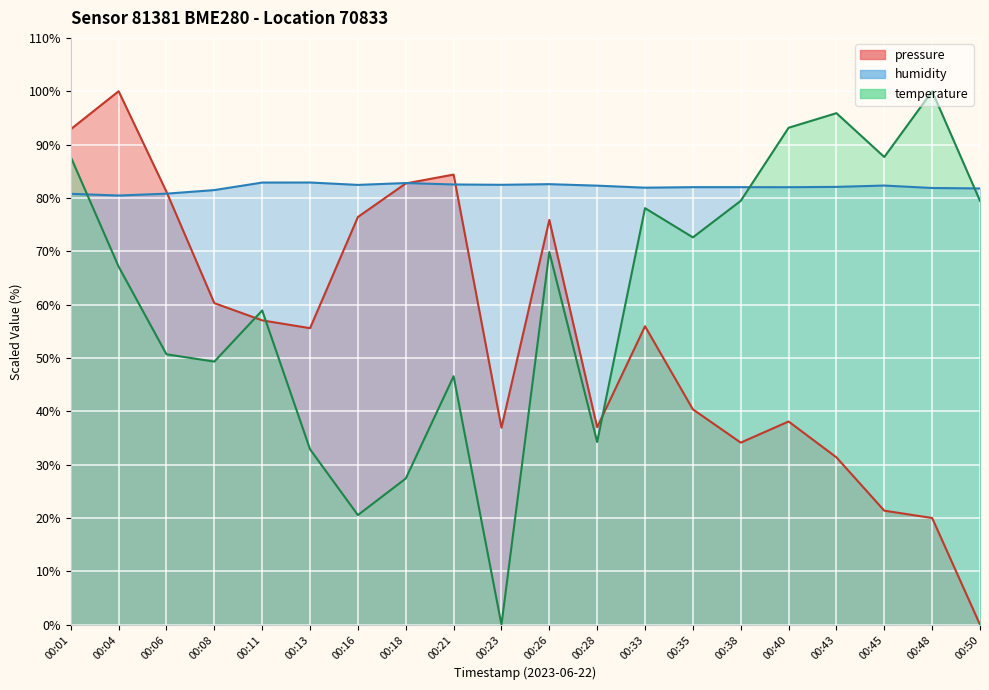

What are all the series names shown in the legend?

pressure, humidity, temperature